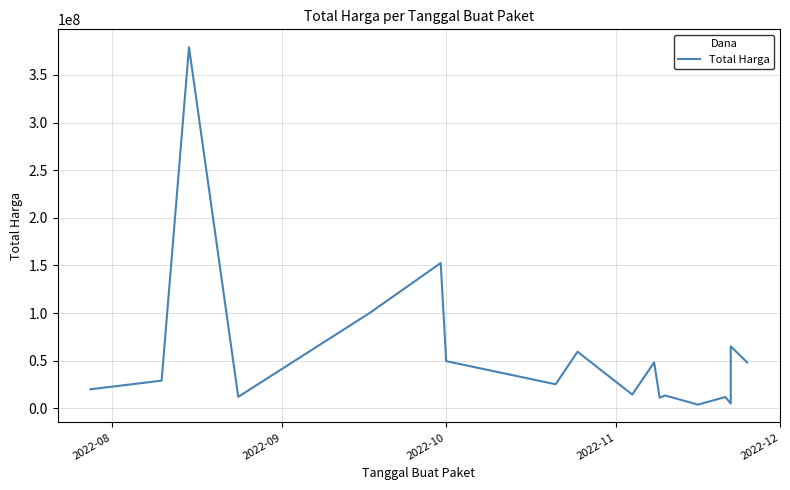

Does the chart have visible grid lines?

Yes